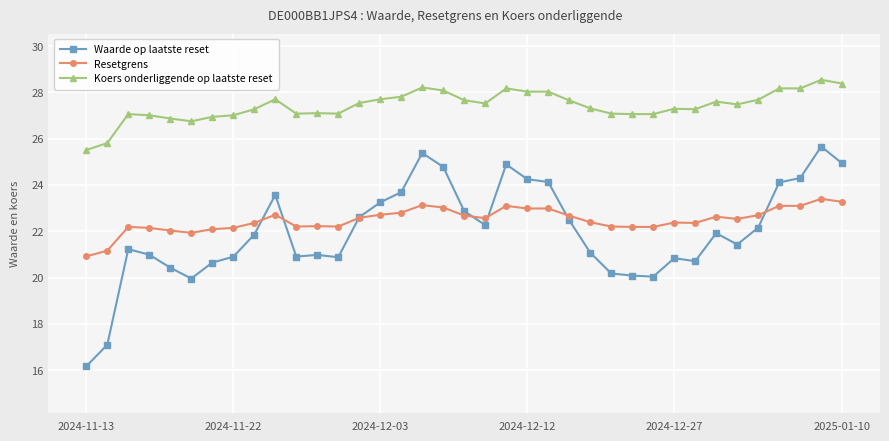

List the series in order of their peak value, highest first.

Koers onderliggende op laatste reset, Waarde op laatste reset, Resetgrens